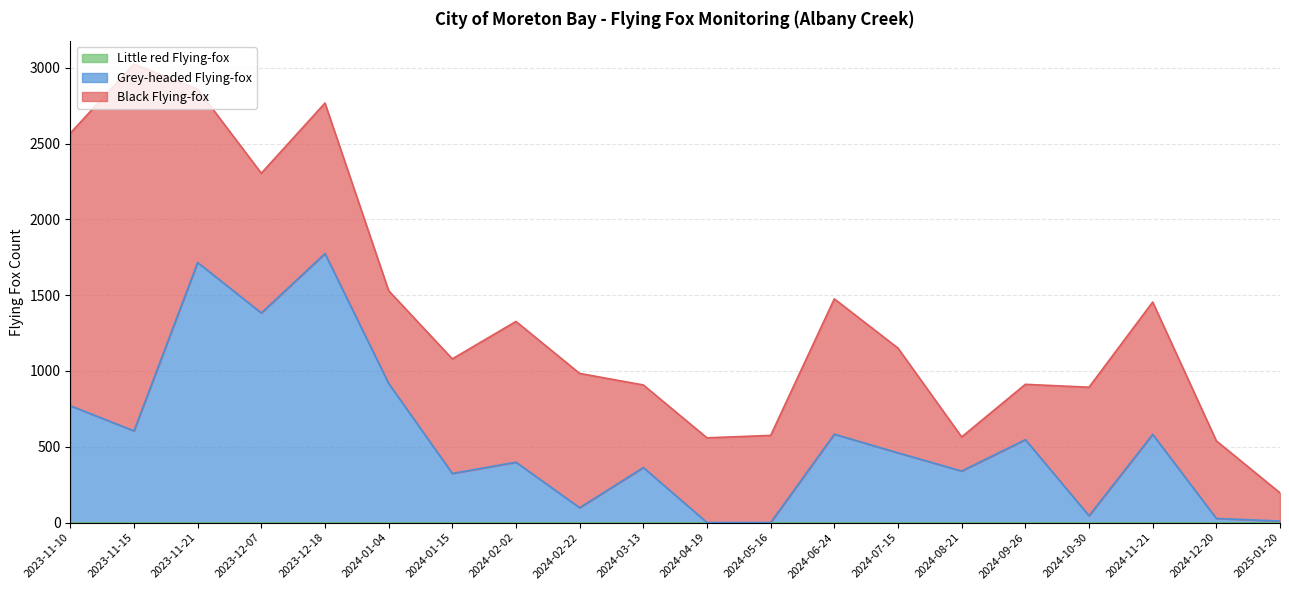

What is the difference between the highest and lowest values at 2025-01-20?

186